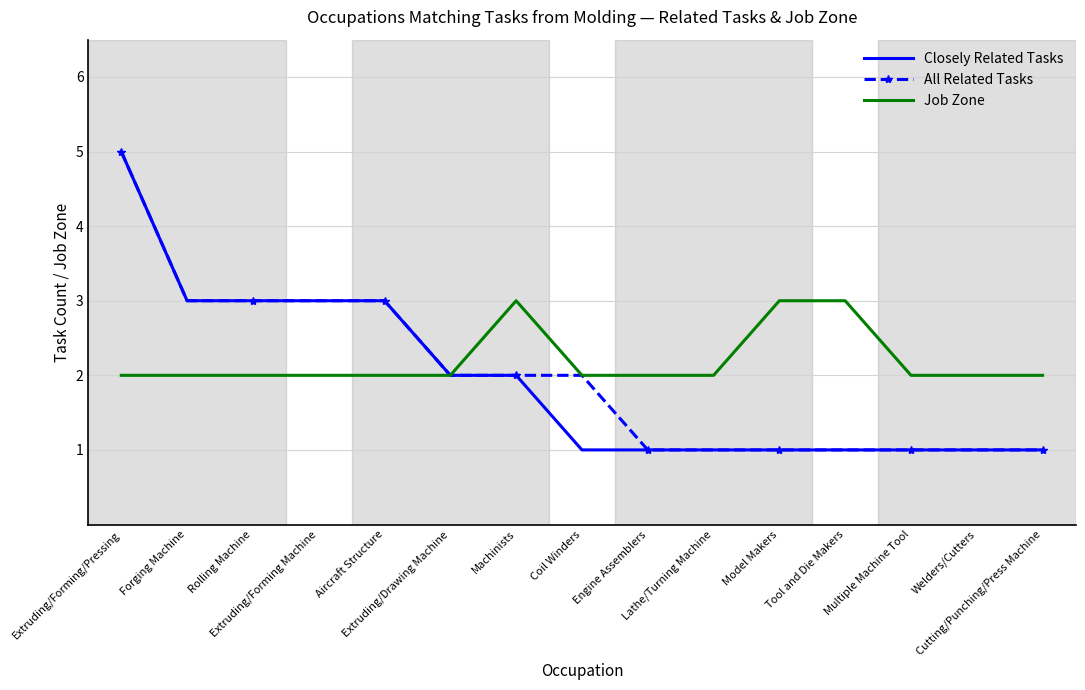

What is the greatest value displayed?

5